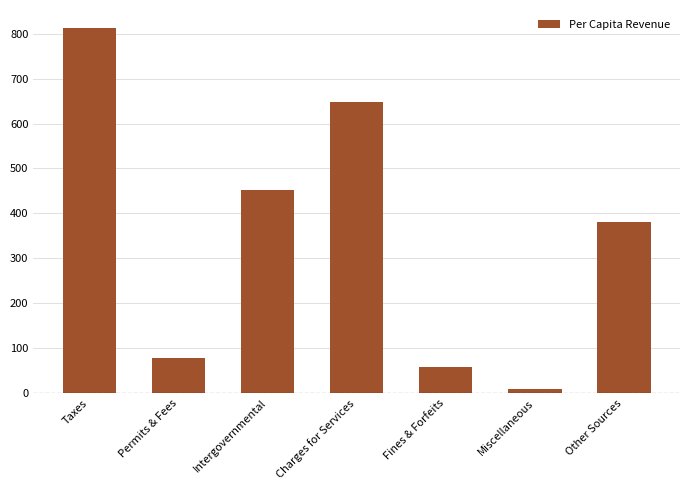

How many values are below 381?

3